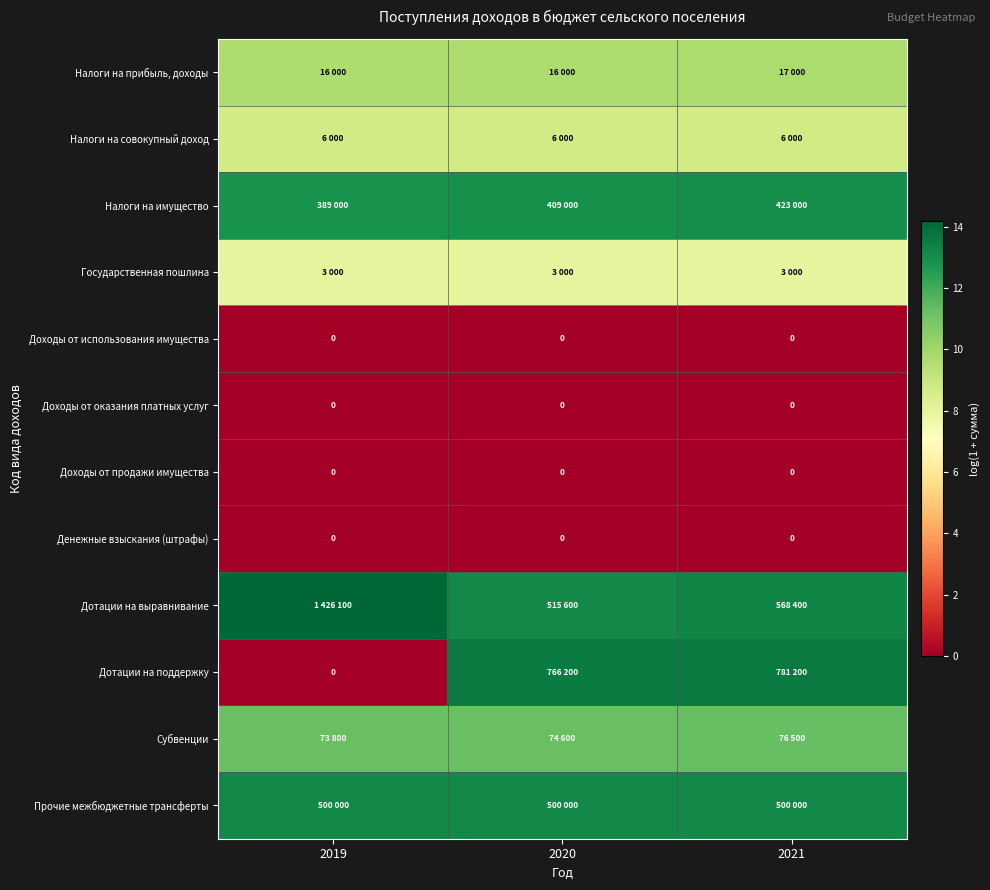

Which series changed the most between 2020 and 2021?

Дотации на выравнивание